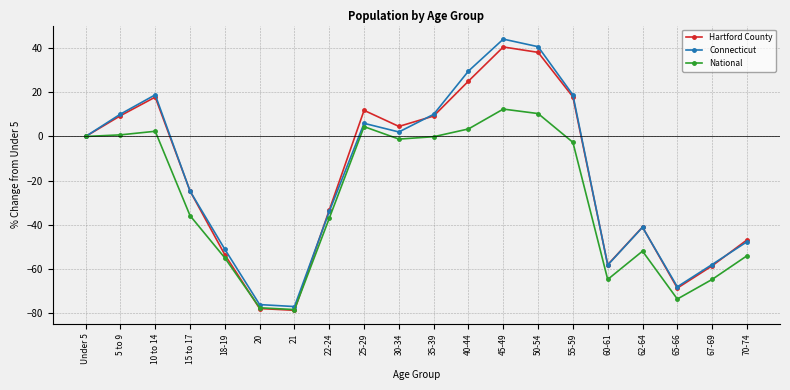

What is the difference between the maximum and minimum values in the National series?

90.9